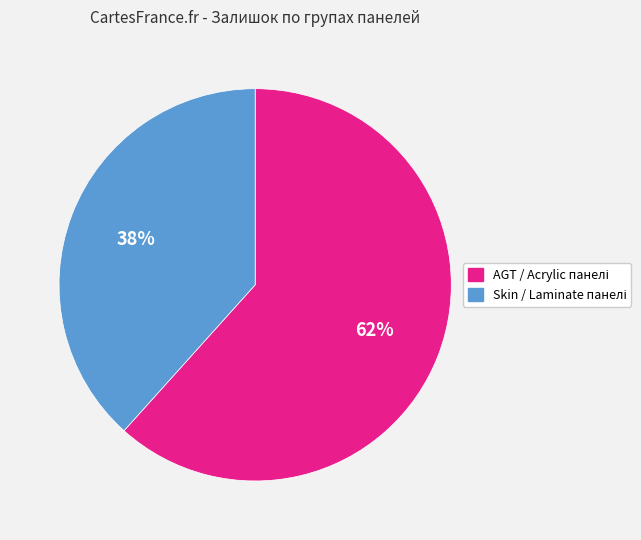

To the nearest percent, what is the average slice percentage?

50%